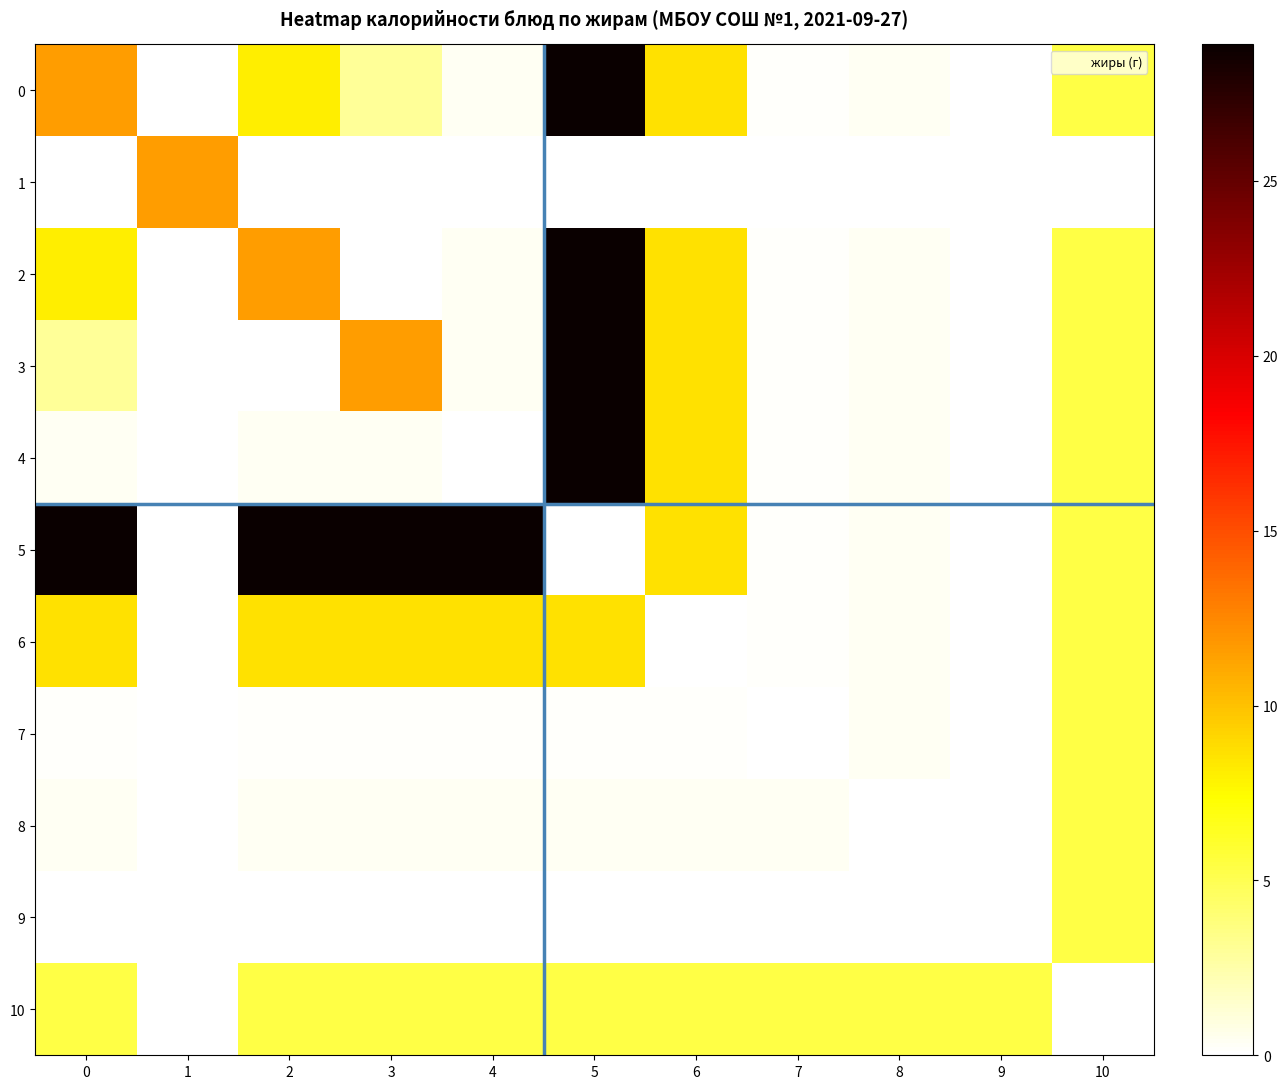

How many series are shown in this chart?

11